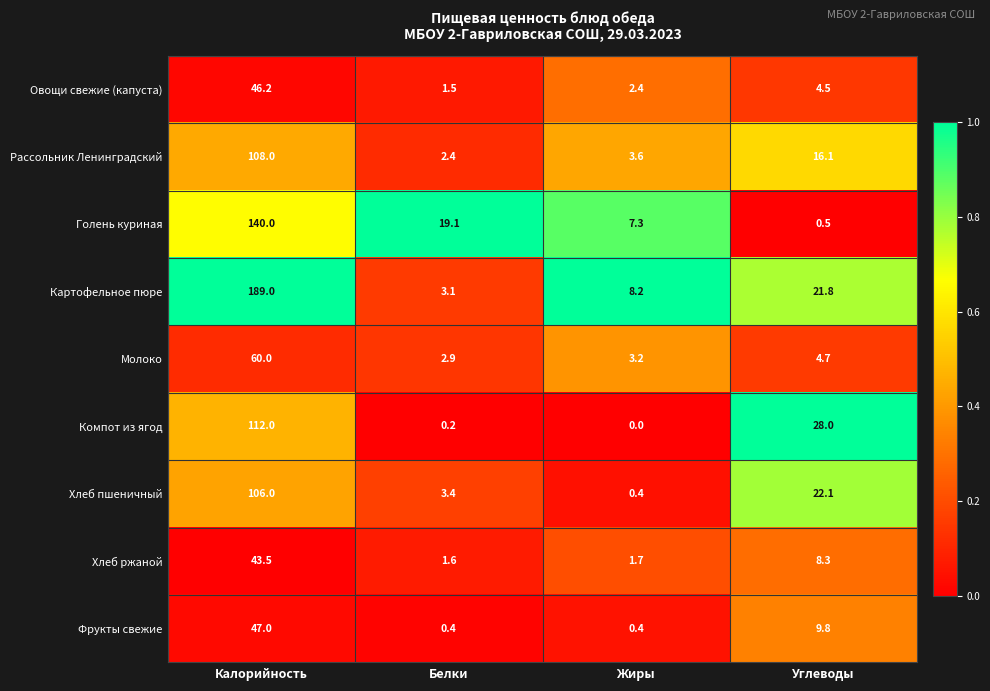

What is the difference between the maximum and minimum values in the Голень куриная series?

139.5